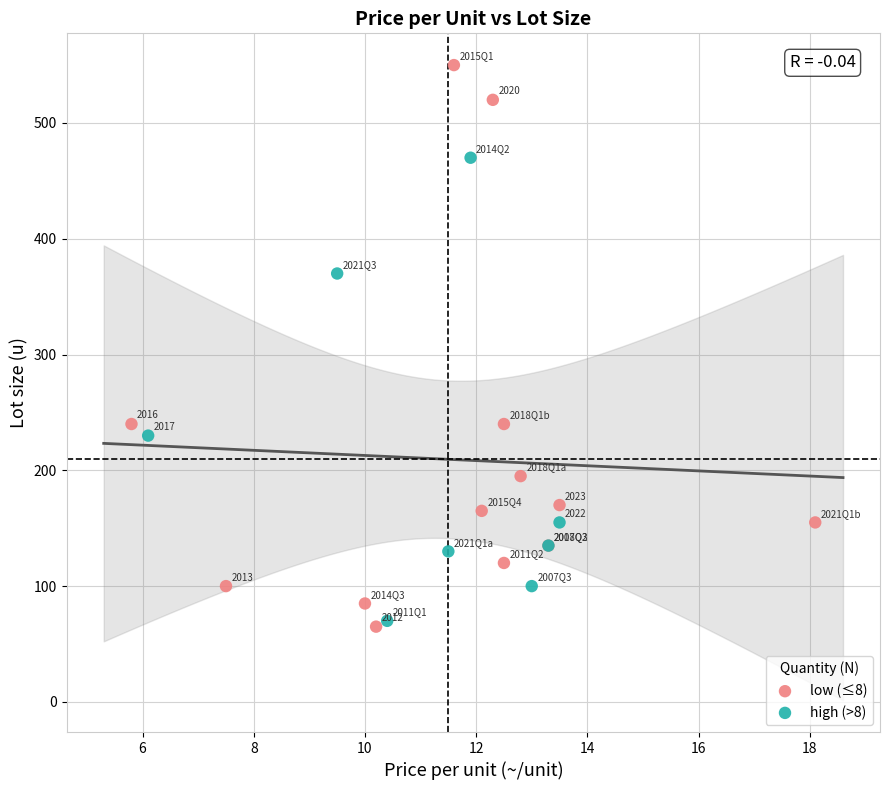

Which series has the largest Y range (max minus min)?

low (≤8)